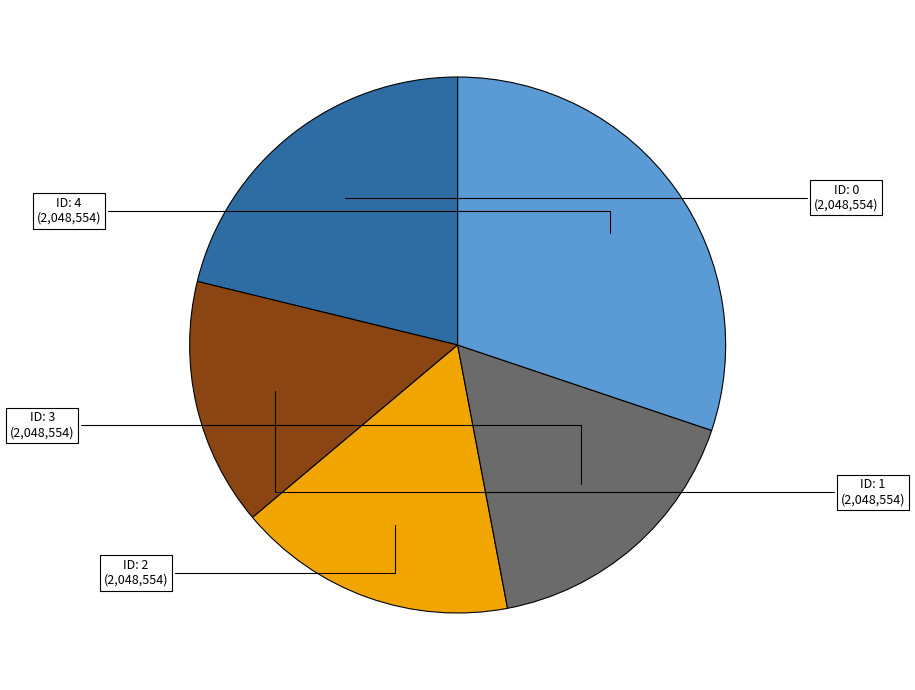

Is there any slice that represents more than half of the pie?

No